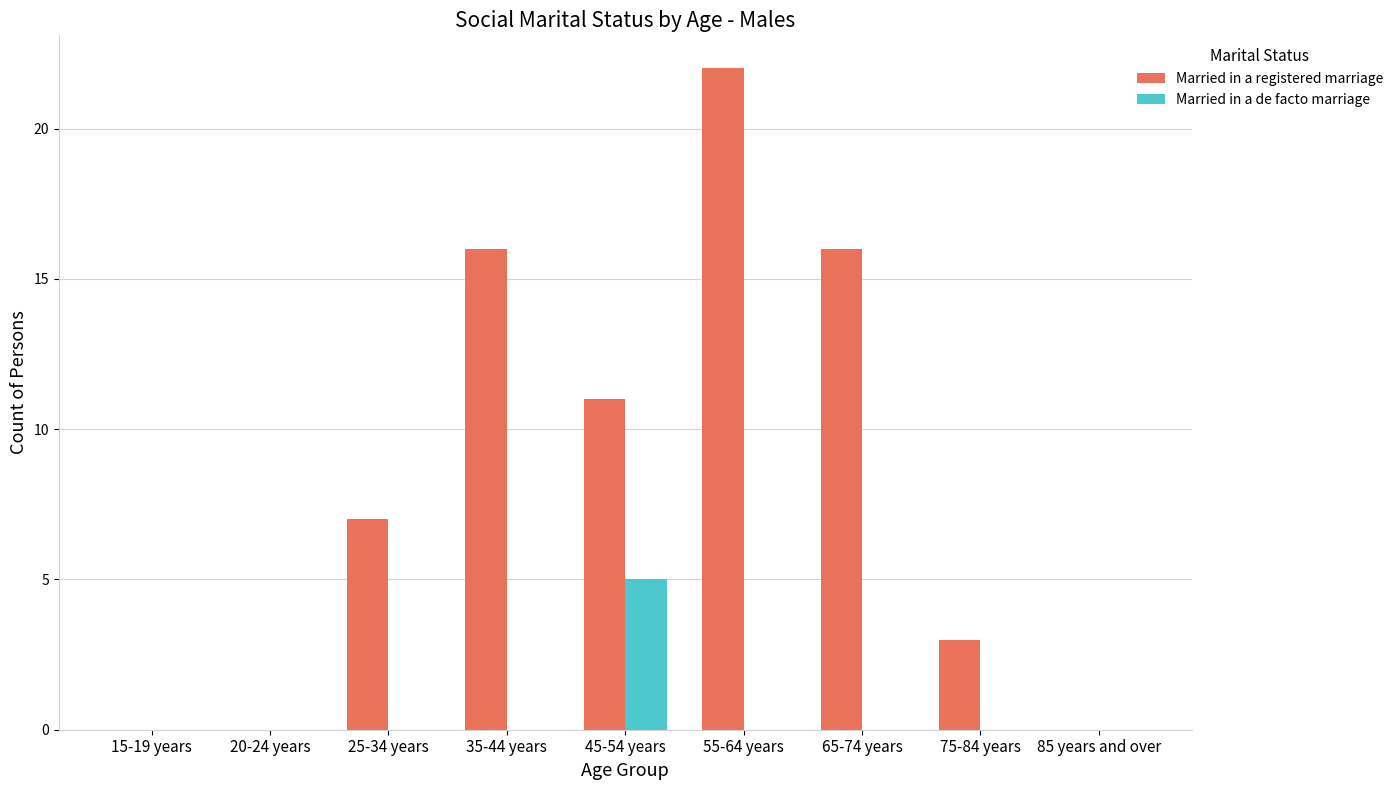

What is the sum of all Married in a registered marriage values?

75